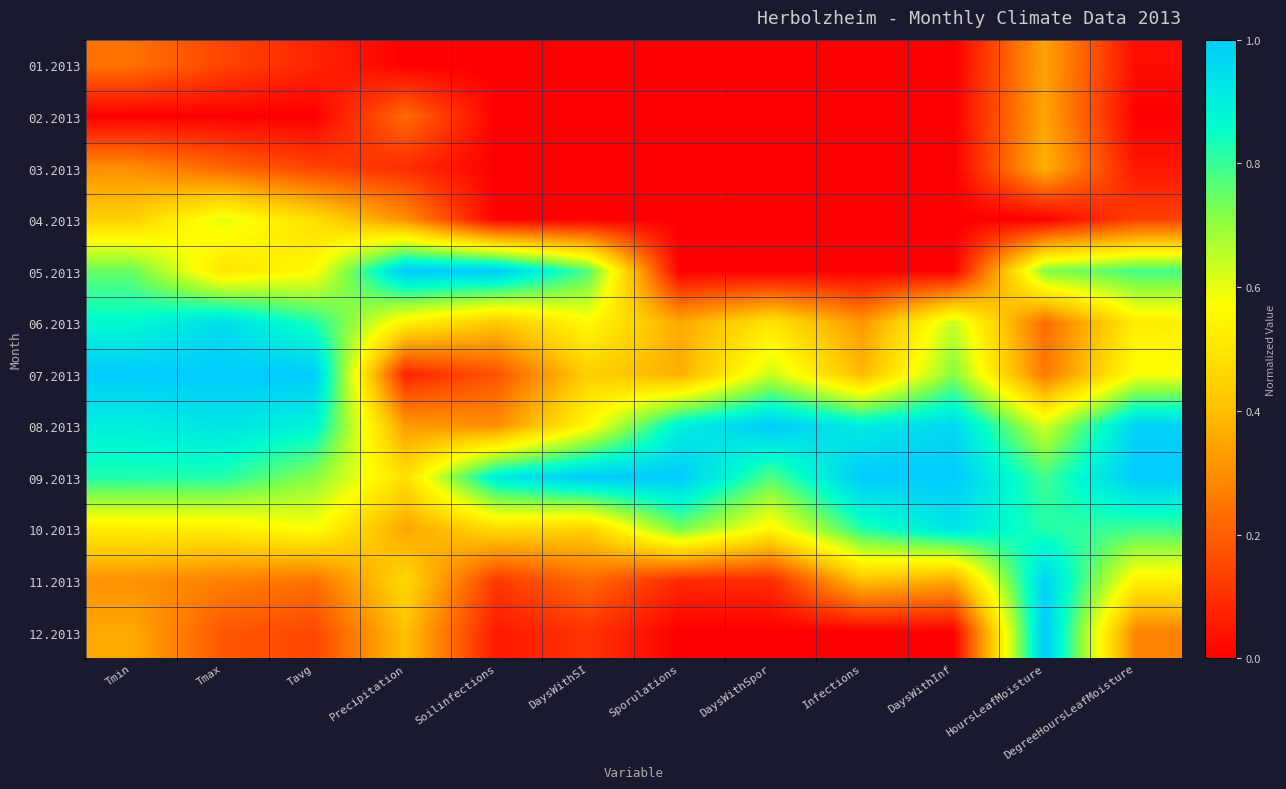

How many categories are shown in the chart?

12